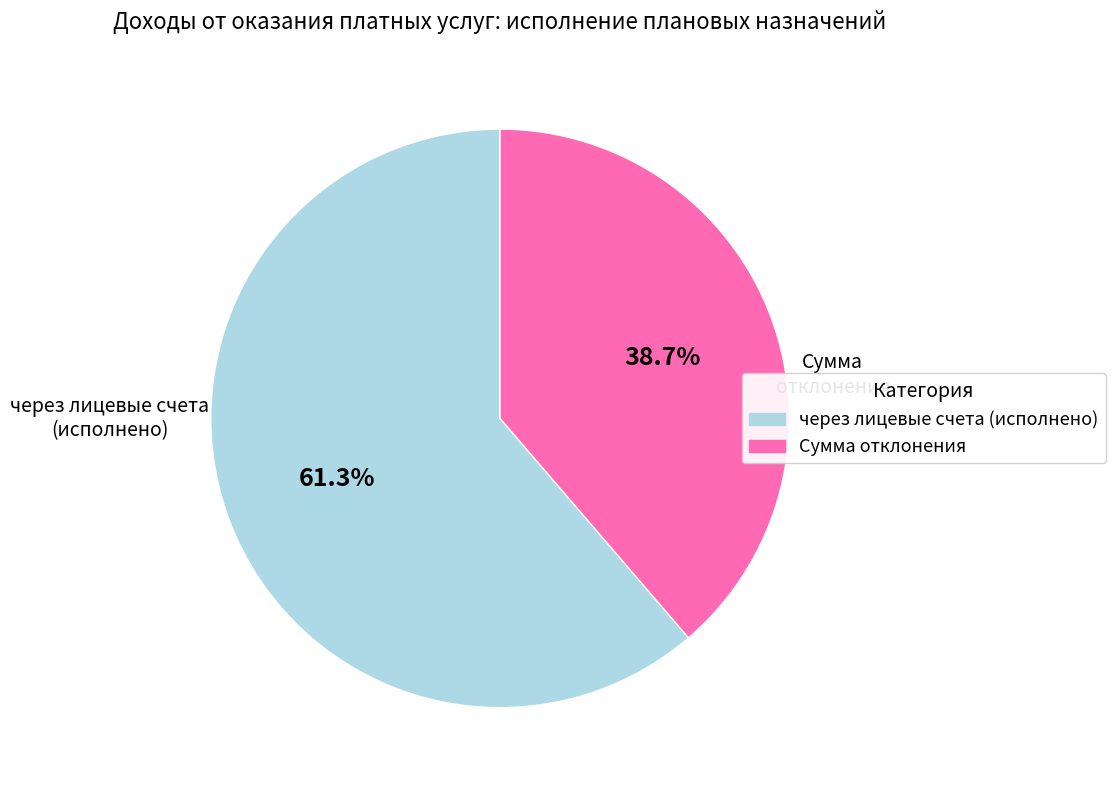

What is the ratio of the value at через лицевые счета (исполнено) to the value at Сумма отклонения?

1.6